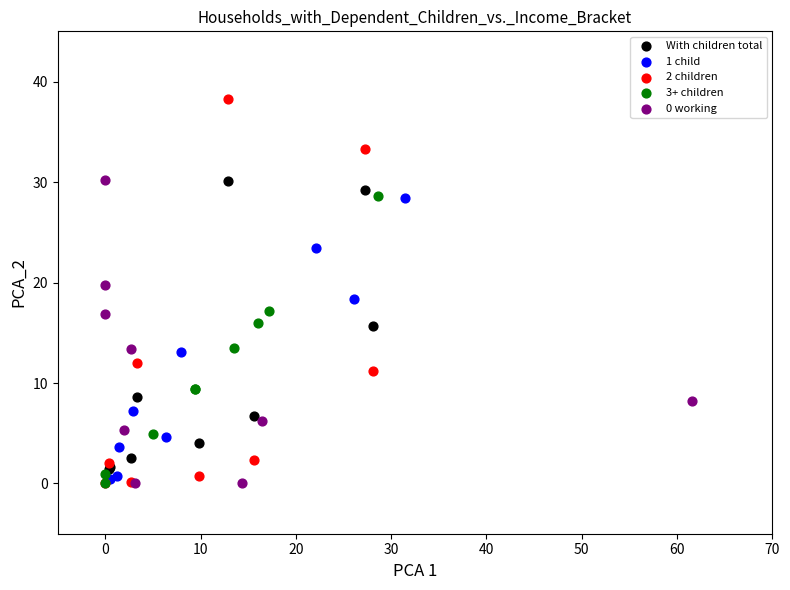

Which series has the widest spread of Y values?

2 children